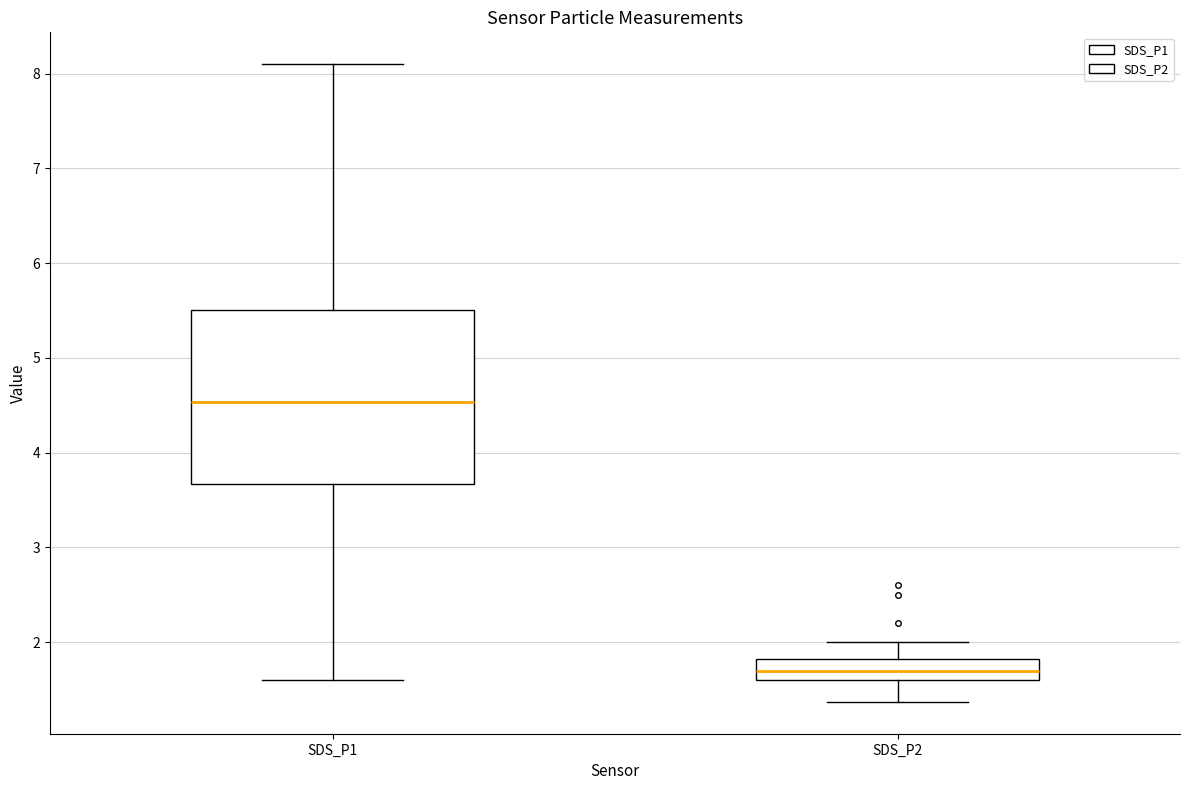

Reading left to right, transcribe this box plot: for each box, give where its median line is, the range the box spans, and where its two whiskers end, as read against the y-axis. The values are not printed on the chart, so give them approximately, as read against the axis.

SDS_P1: median 4.5, box 3.7 to 5.5, whiskers 1.6 to 8.1
SDS_P2: median 1.7, box 1.6 to 1.8, whiskers 1.4 to 2.0